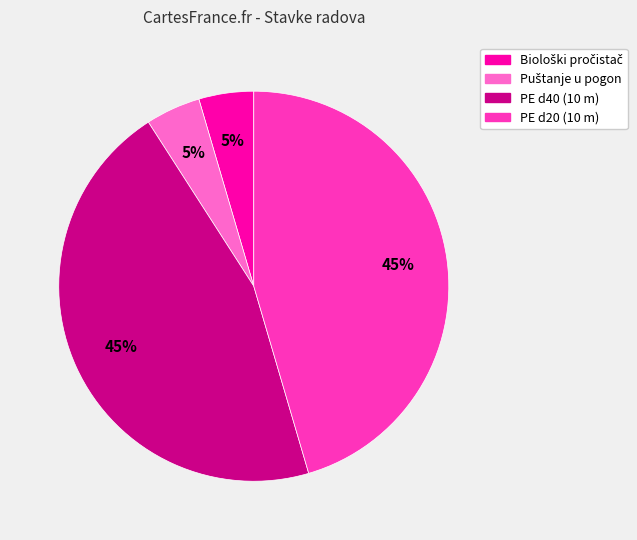

To the nearest percent, what percentage of the pie is PE d40 (10 m)?

45%